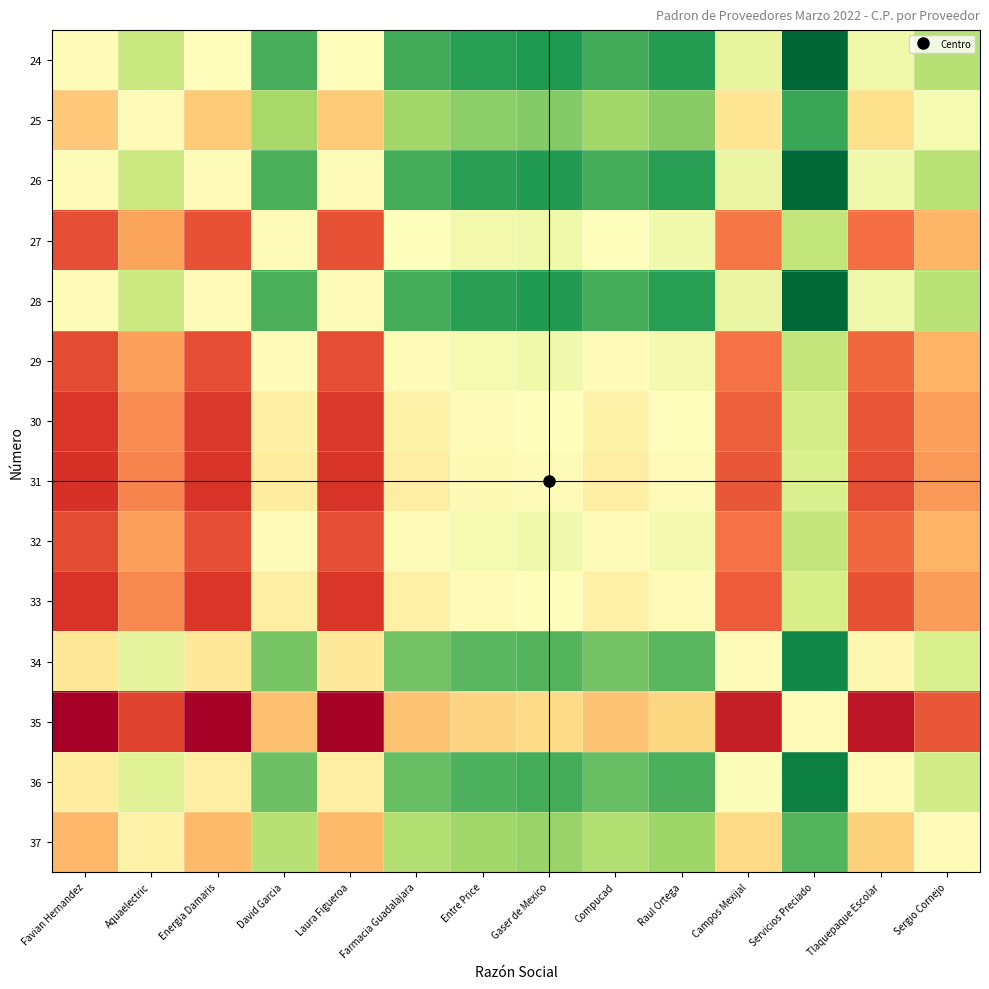

Which label corresponds to the smallest value in the chart?

Favian Hernandez